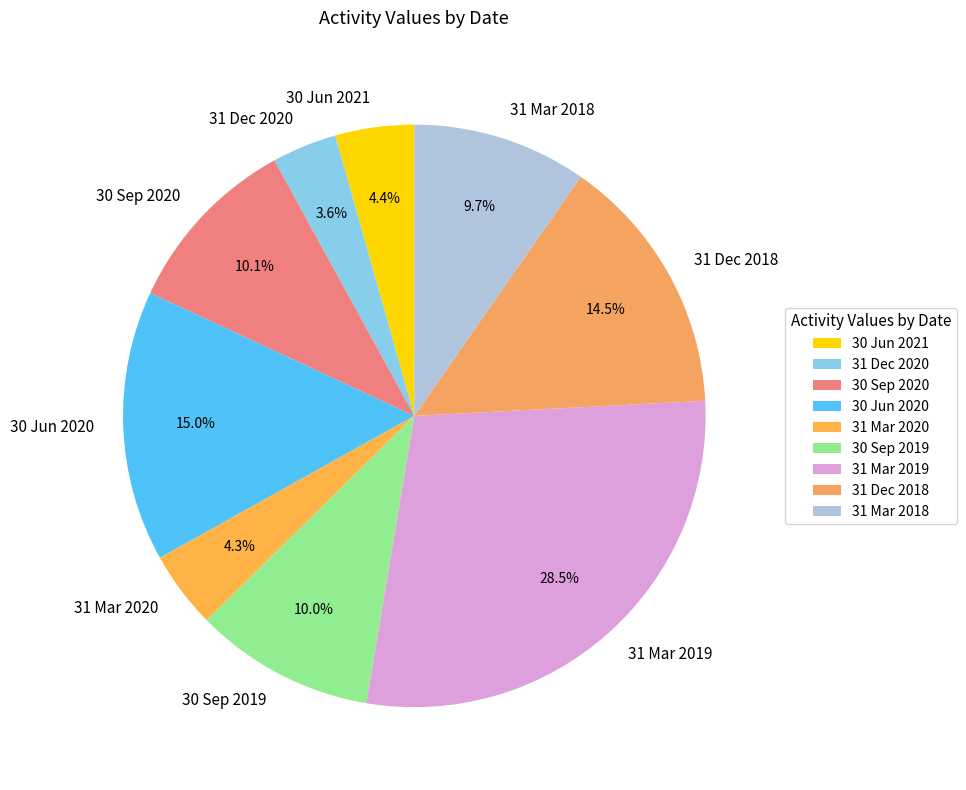

Count the number of slices in the pie.

9